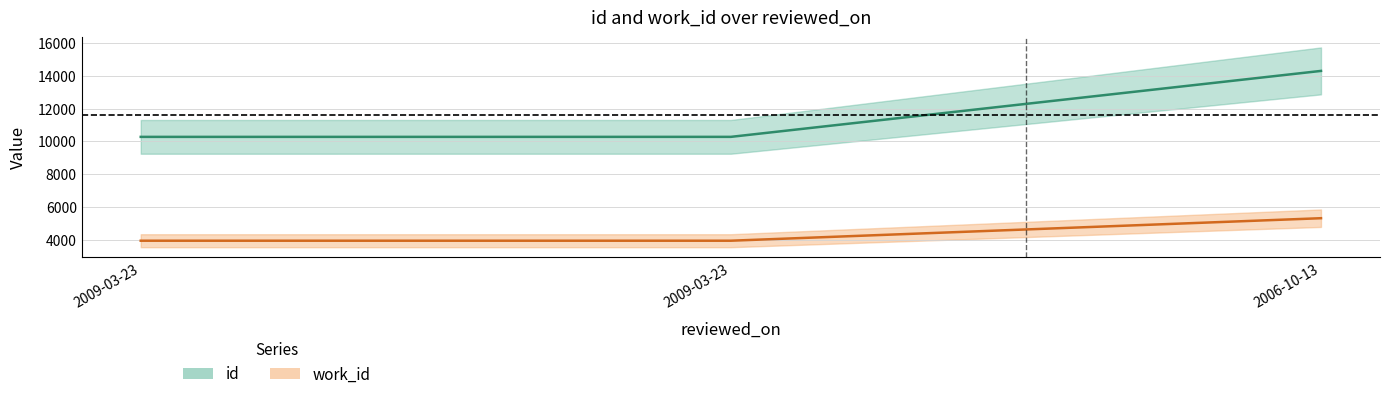

What is the label of the 1st point from the right?

2006-10-13